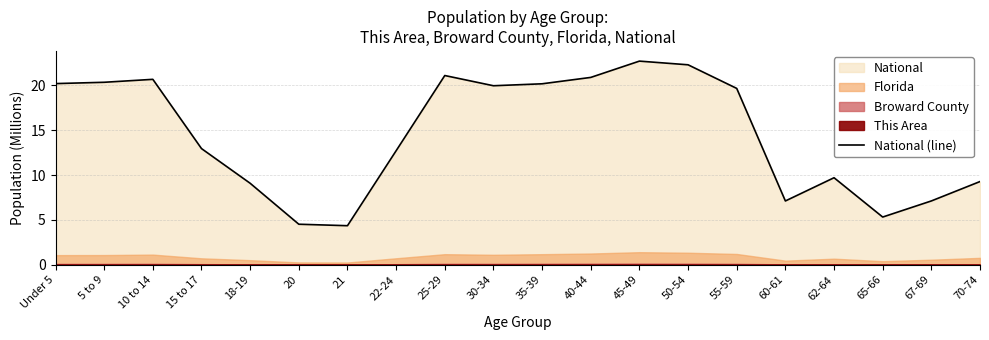

Between 5 to 9 and 45-49, which is larger?

45-49